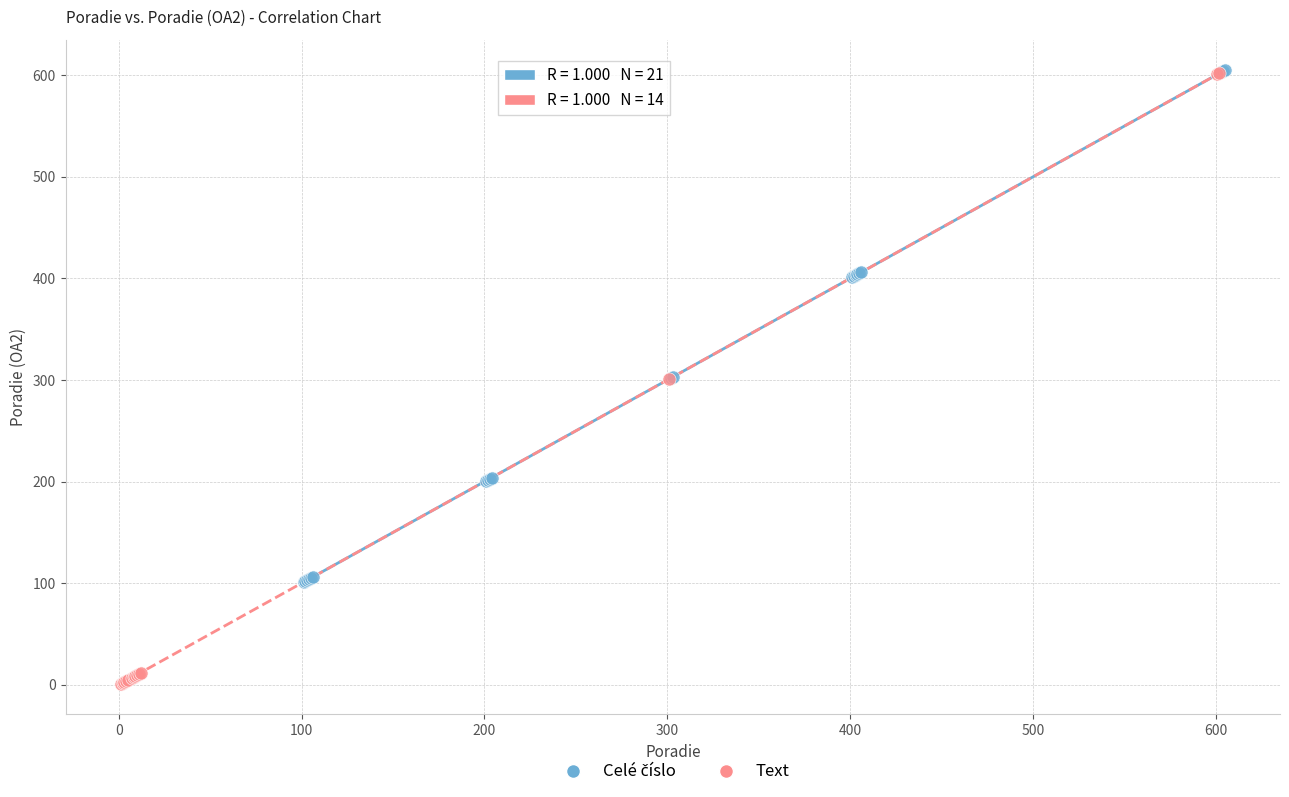

Which series has the largest Y range (max minus min)?

Text